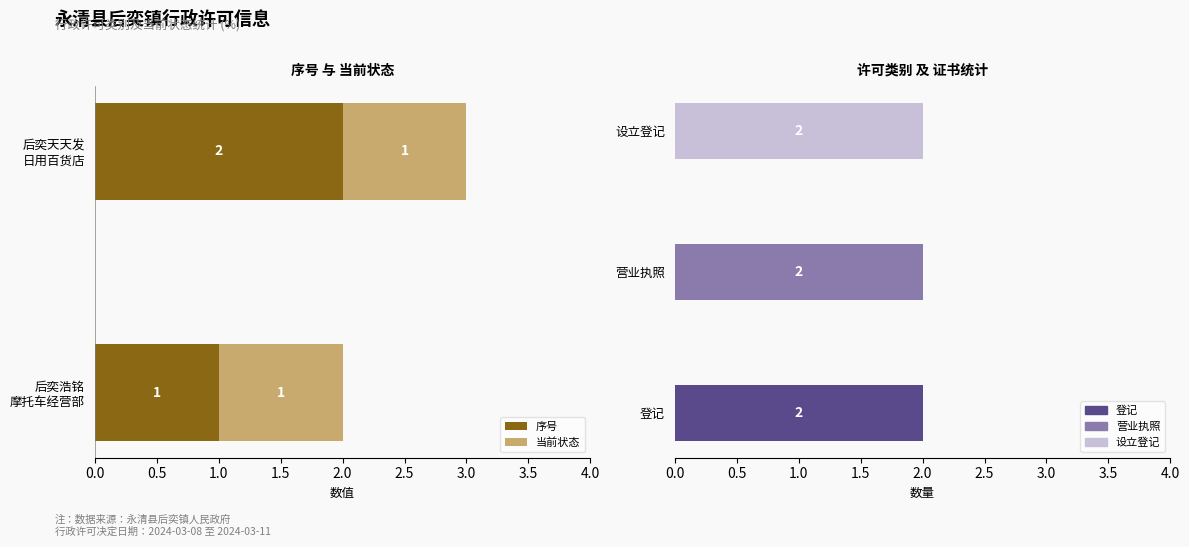

Which series has the widest spread of values?

序号